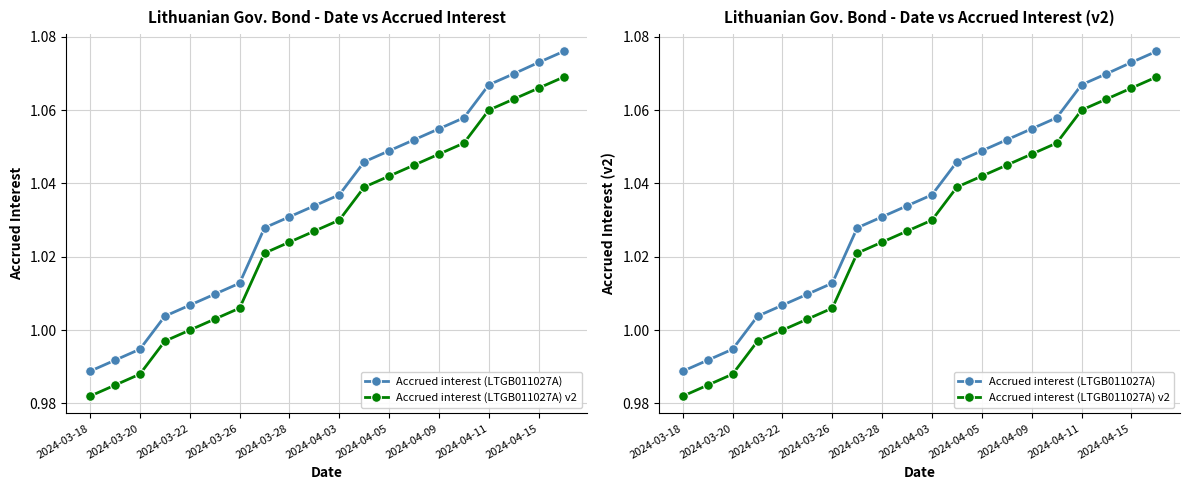

How many values in the Accrued interest (LTGB011027A) series exceed 1?

17